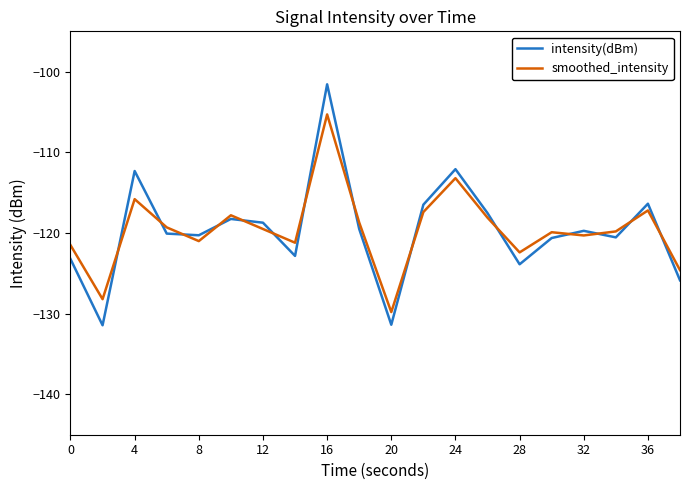

What is the maximum value shown in the chart?

-101.6